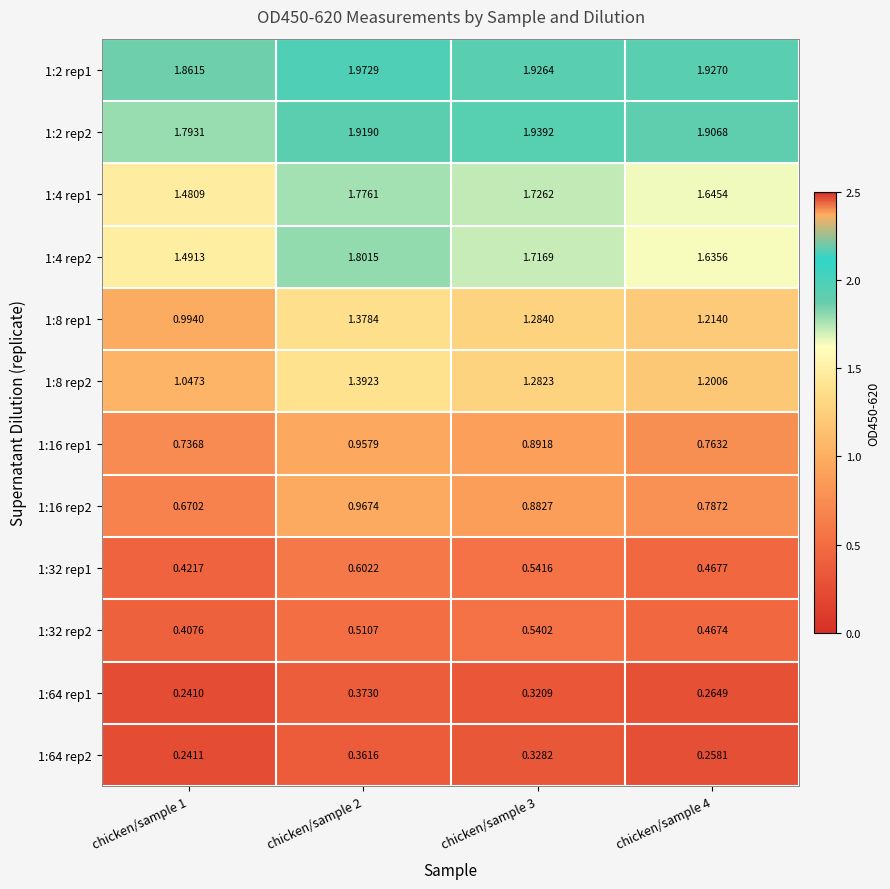

Is the value of 1:8 rep1 at chicken/sample 4 greater than the value of 1:16 rep2 at chicken/sample 2?

Yes